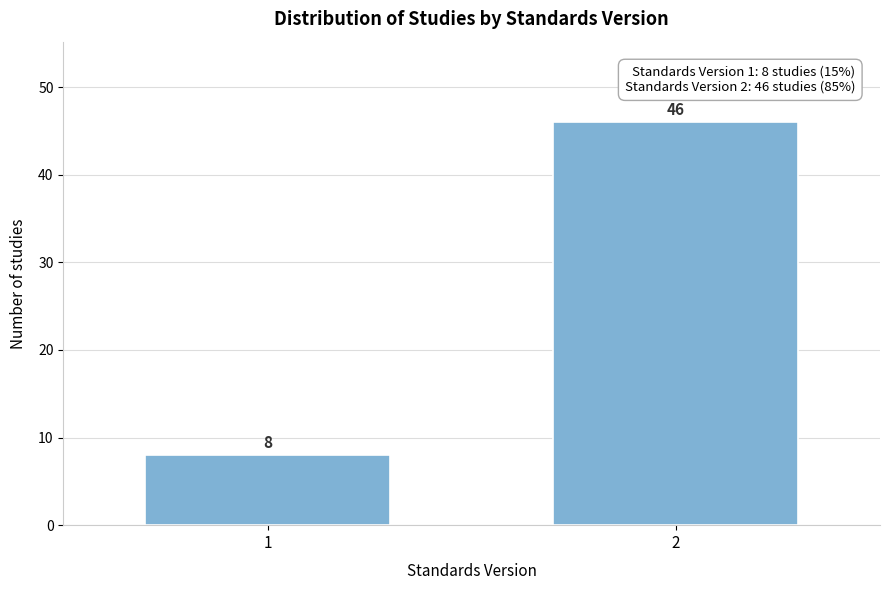

Reading right to left, what are all the values shown in this chart?

46	8